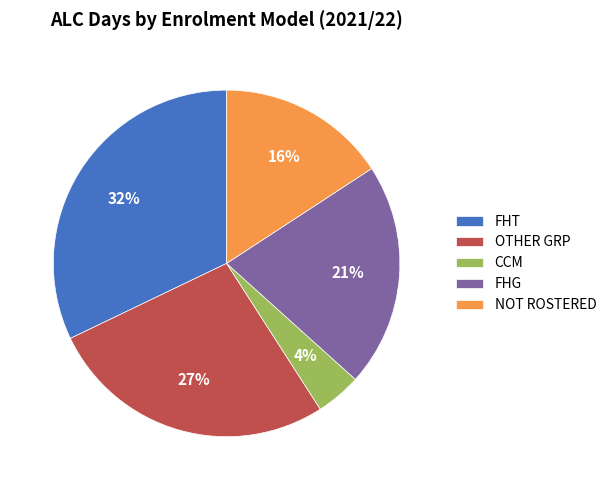

Combined, do NOT ROSTERED and FHG account for over 50%?

No